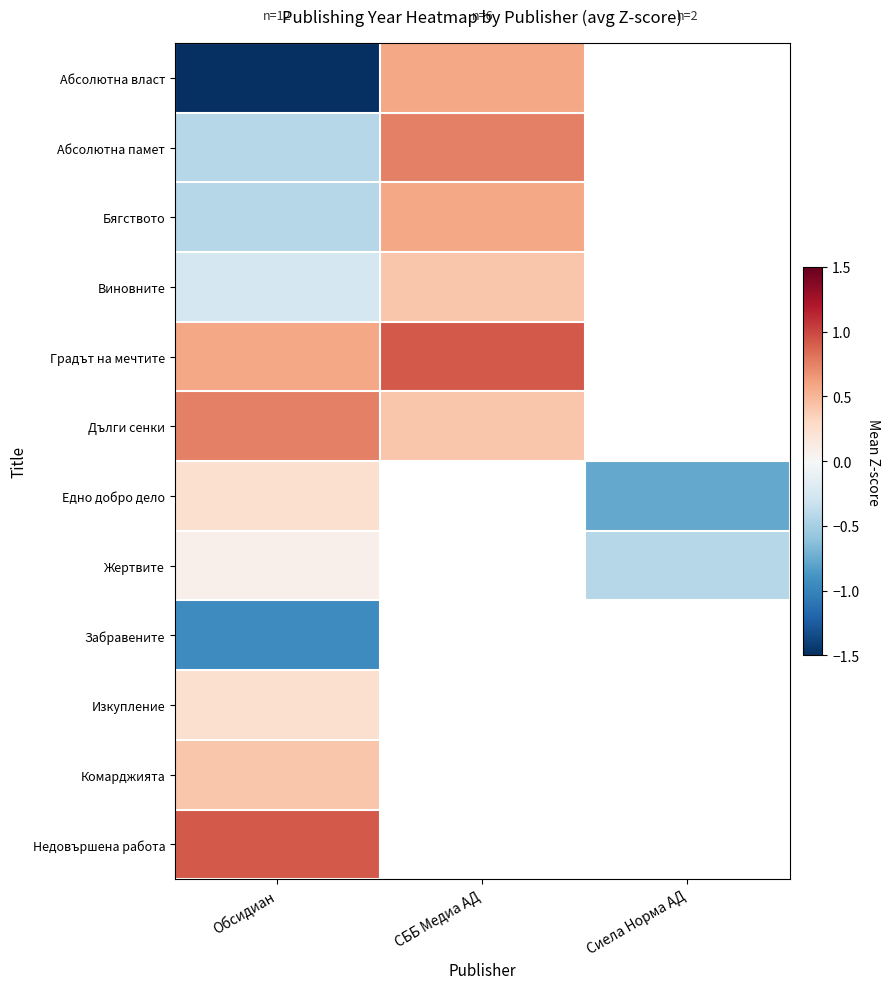

What is the difference between the highest and lowest values at Обсидиан?

4.6